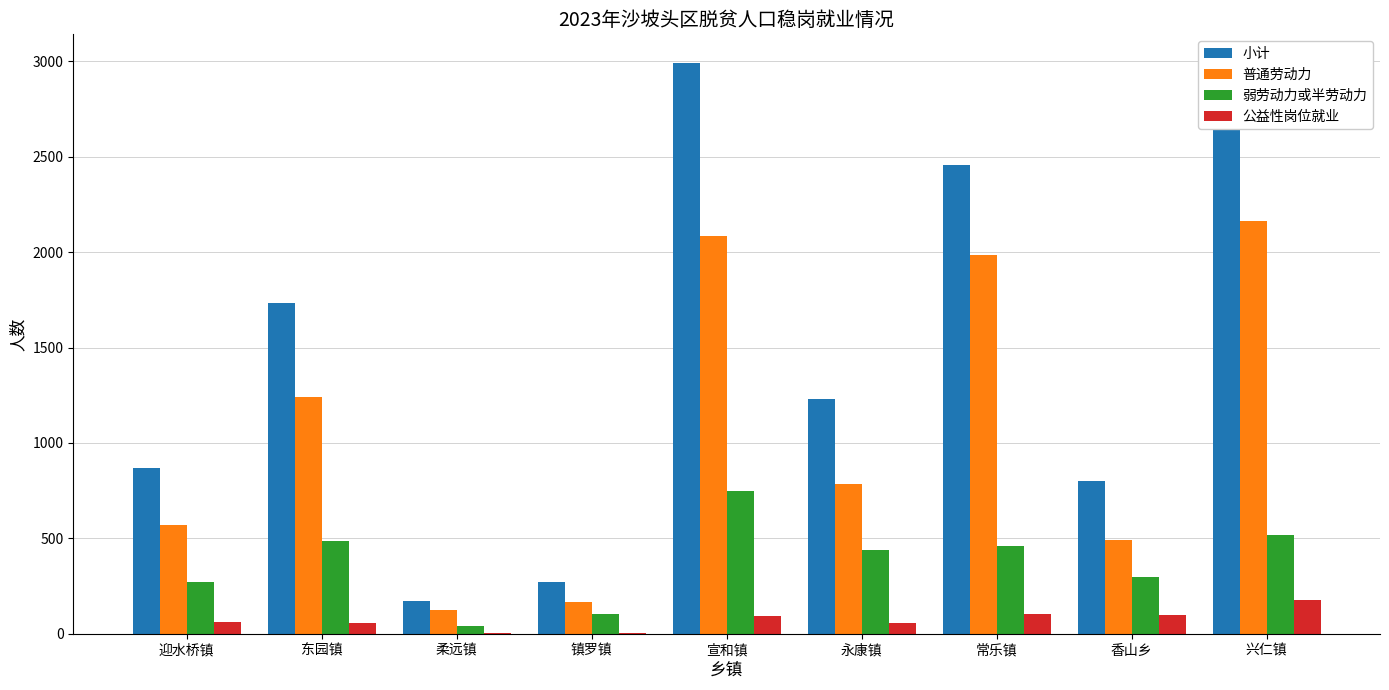

Which series has the largest total across all categories?

小计